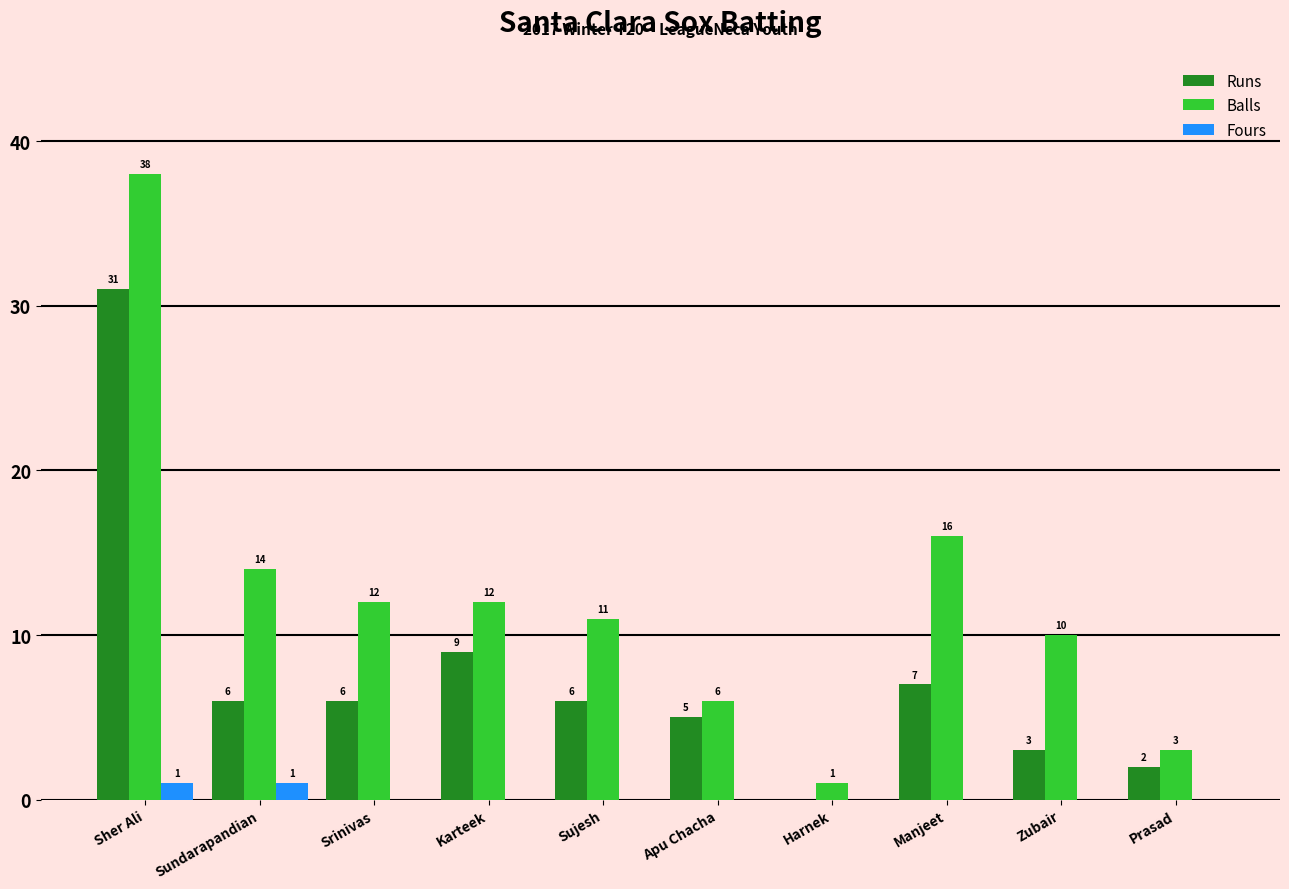

Reading left to right, extract all data points from this chart.

Runs: Sher Ali=31	Sundarapandian=6	Srinivas=6	Karteek=9	Sujesh=6	Apu Chacha=5	Harnek=0	Manjeet=7	Zubair=3	Prasad=2
Balls: Sher Ali=38	Sundarapandian=14	Srinivas=12	Karteek=12	Sujesh=11	Apu Chacha=6	Harnek=1	Manjeet=16	Zubair=10	Prasad=3
Fours: Sher Ali=1	Sundarapandian=1	Srinivas=0	Karteek=0	Sujesh=0	Apu Chacha=0	Harnek=0	Manjeet=0	Zubair=0	Prasad=0